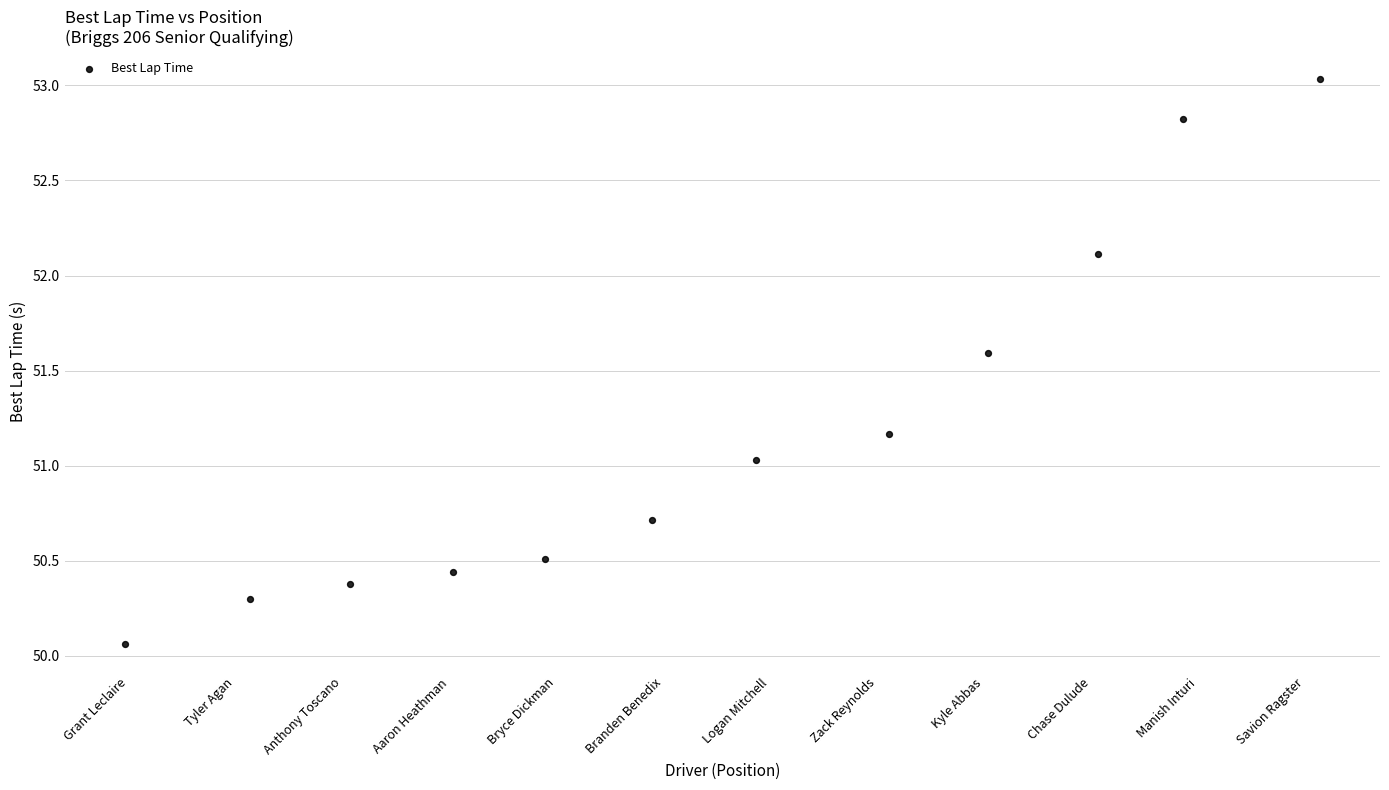

What is the average X value?

6.5